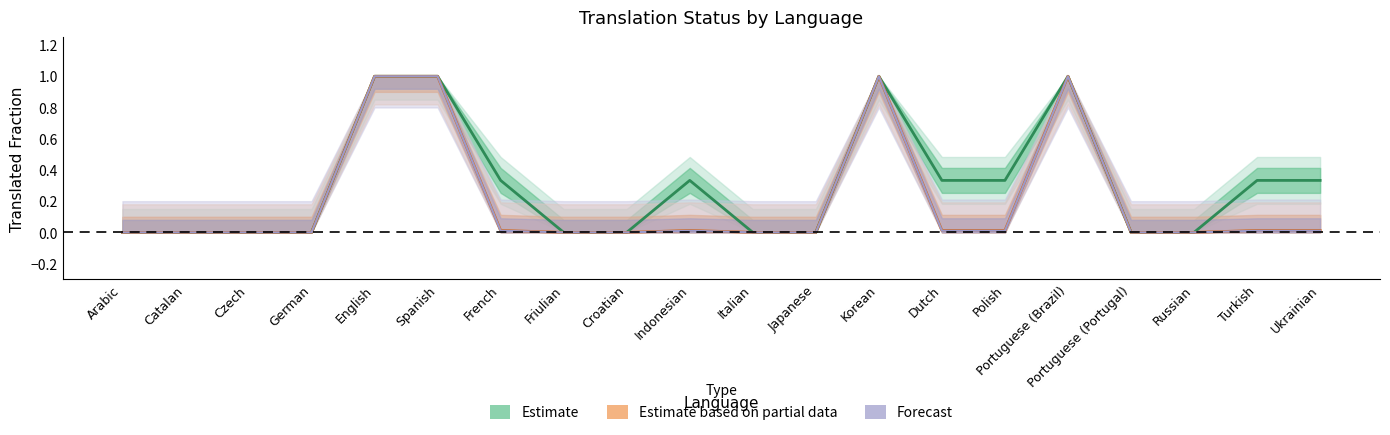

Between Dutch and Polish, which is larger?

Dutch